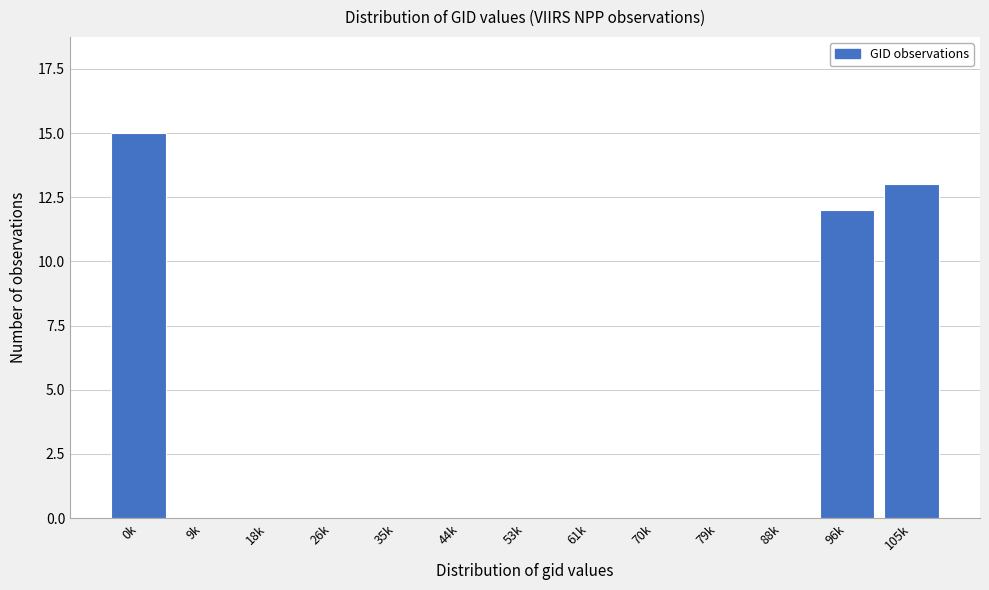

Reading left to right, what are all the values shown in this chart?

0k=15	9k=0	18k=0	26k=0	35k=0	44k=0	53k=0	61k=0	70k=0	79k=0	88k=0	96k=12	105k=13